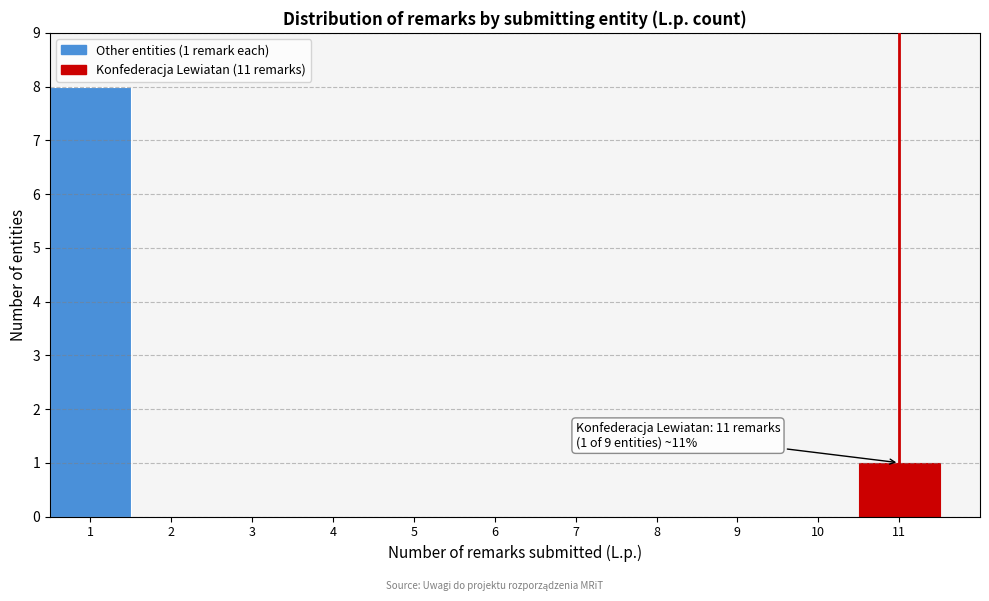

Over which range of the x-axis is the bar tallest?

0.5 to 1.5